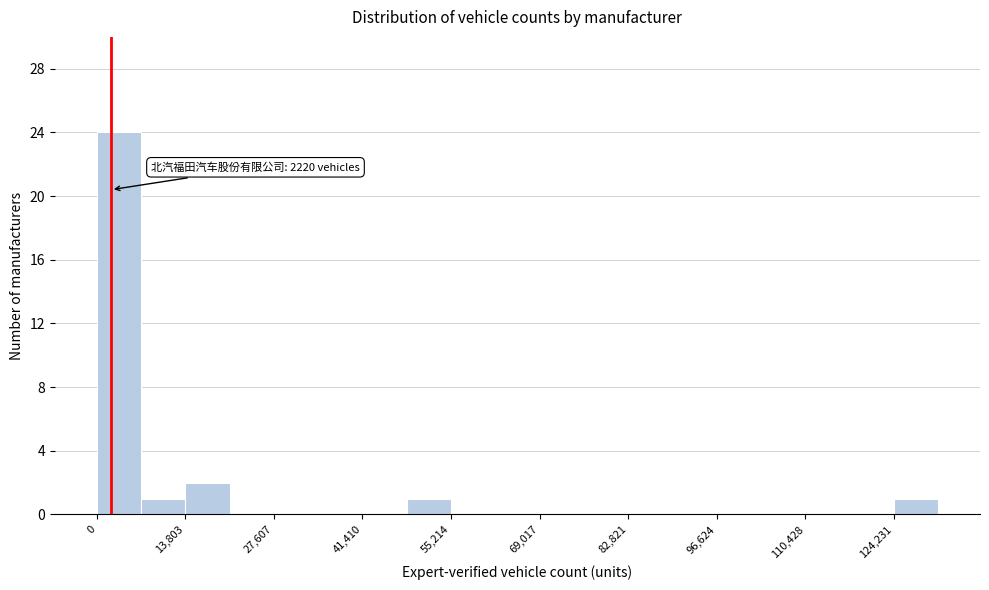

Read against the x-axis, roughly where is the centre of the tallest bar?

4000